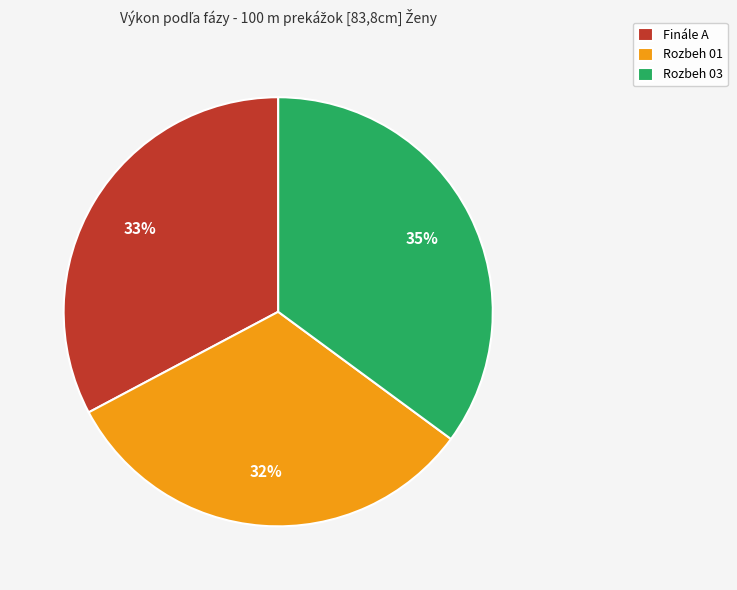

Is there any slice that represents more than half of the pie?

No